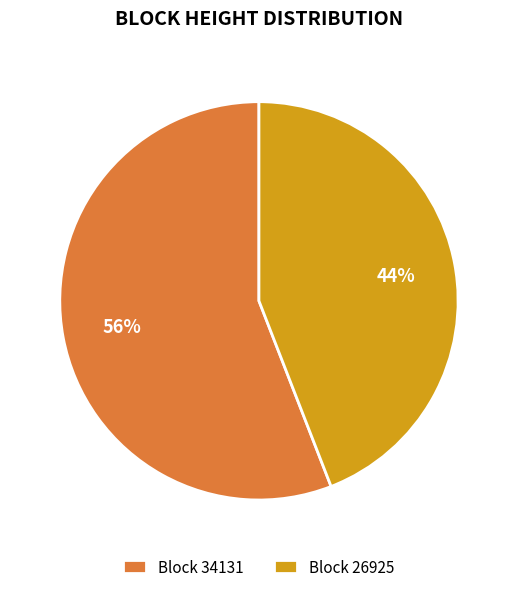

Count the number of slices in the pie.

2